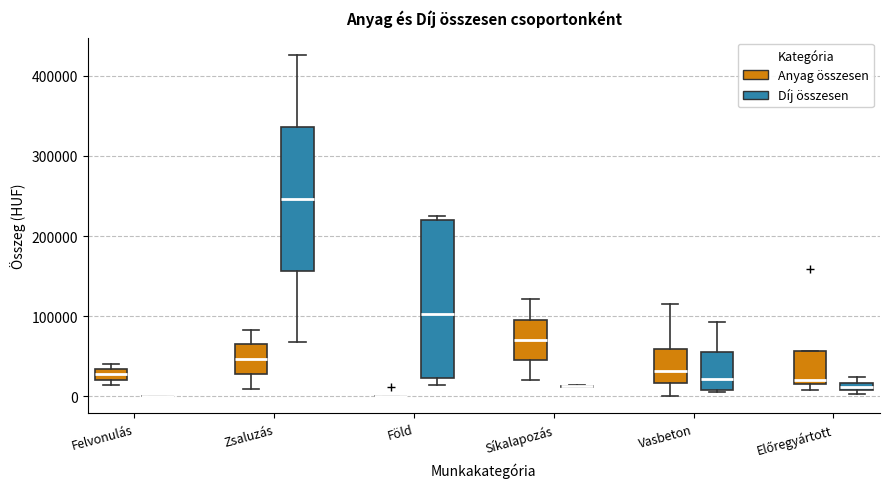

Which box is the tallest, from its lower edge to its upper edge?

Föld (Díj összesen)